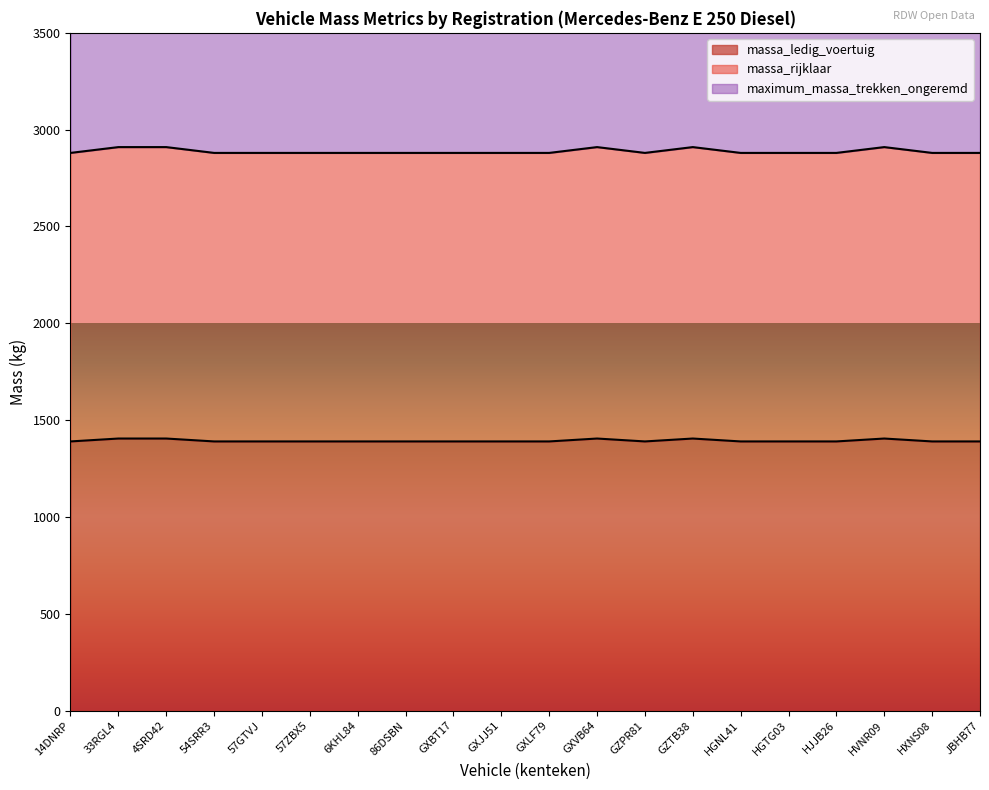

The value of maximum_massa_trekken_ongeremd at 4SRD42 is 6079. True or false?

False